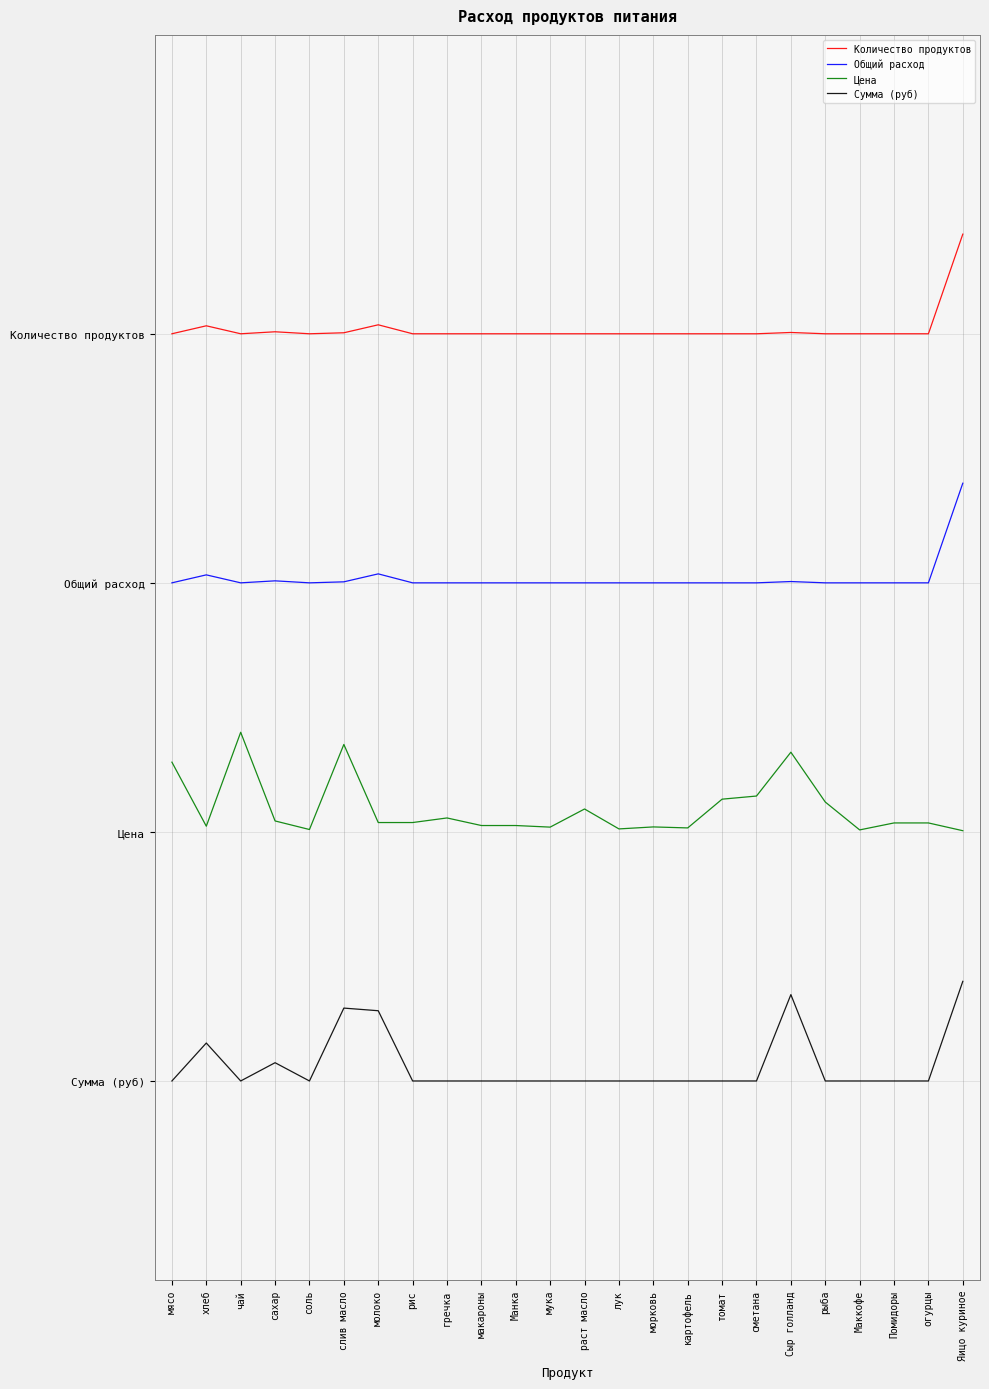

What is the label of the 19th point from the left?

Сыр голланд